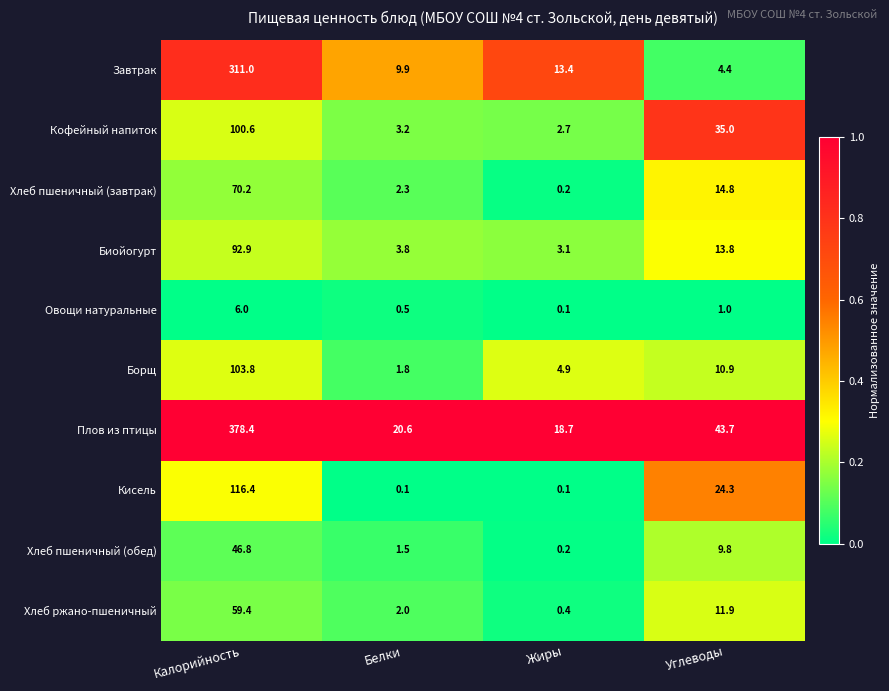

What is the difference between the highest and lowest values at Углеводы?

42.7